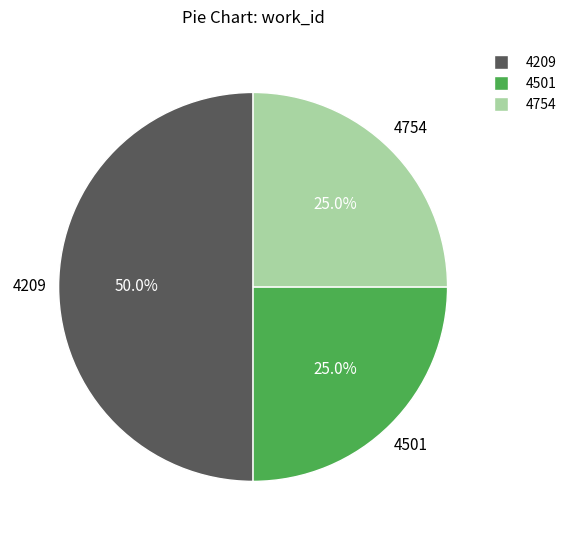

Does 4501 account for over 50% of the chart?

No